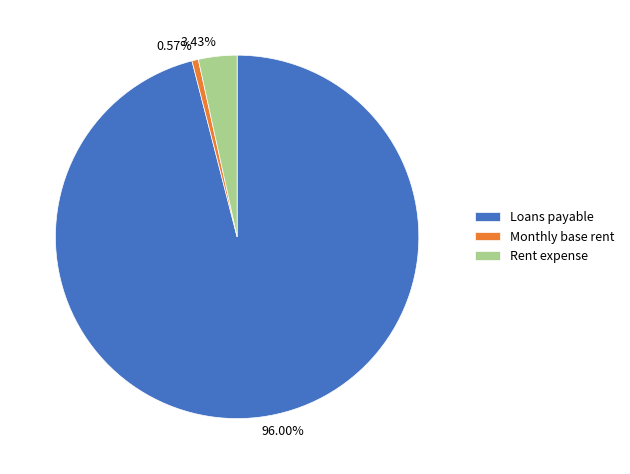

Does Rent expense account for over 50% of the chart?

No